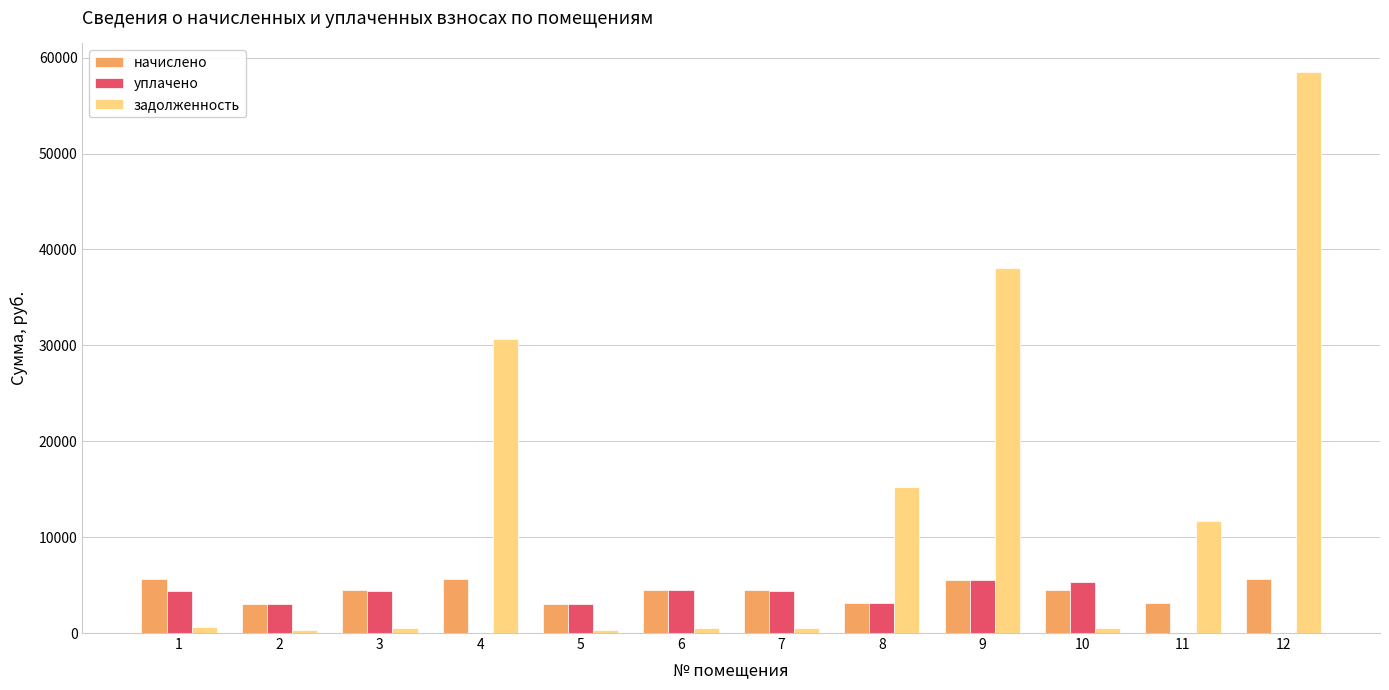

Between 4 and 12, which series saw the biggest shift?

задолженность